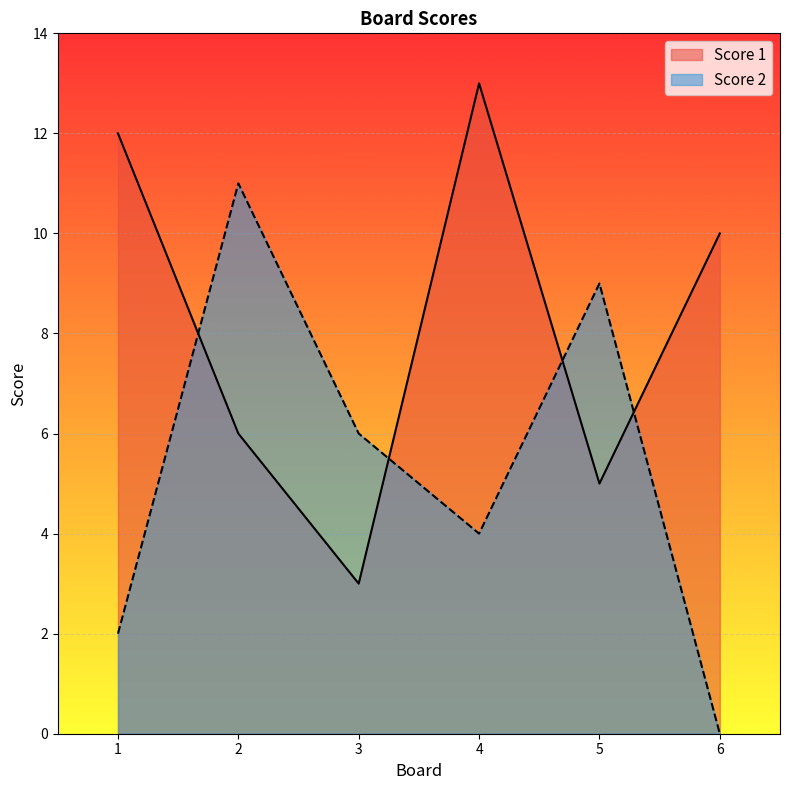

Rank the series by their average value, from lowest to highest.

Score 2, Score 1